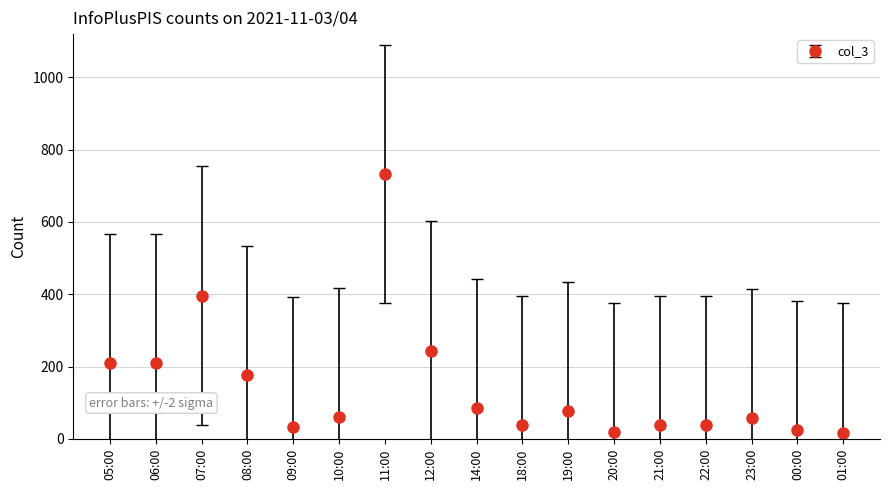

What is the value of the 1st point from the left?

209